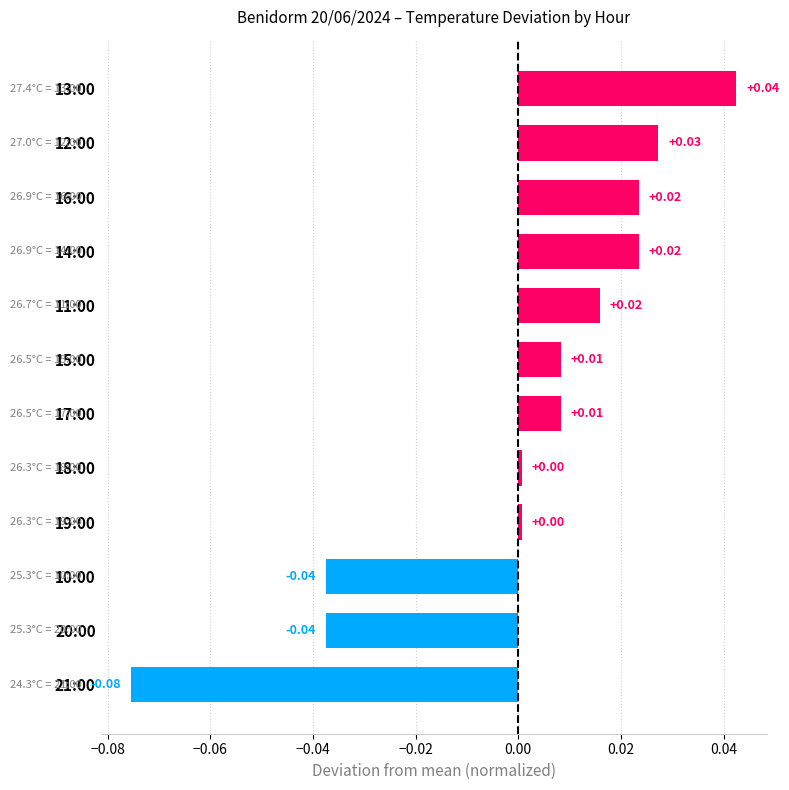

How many values are above zero?

9